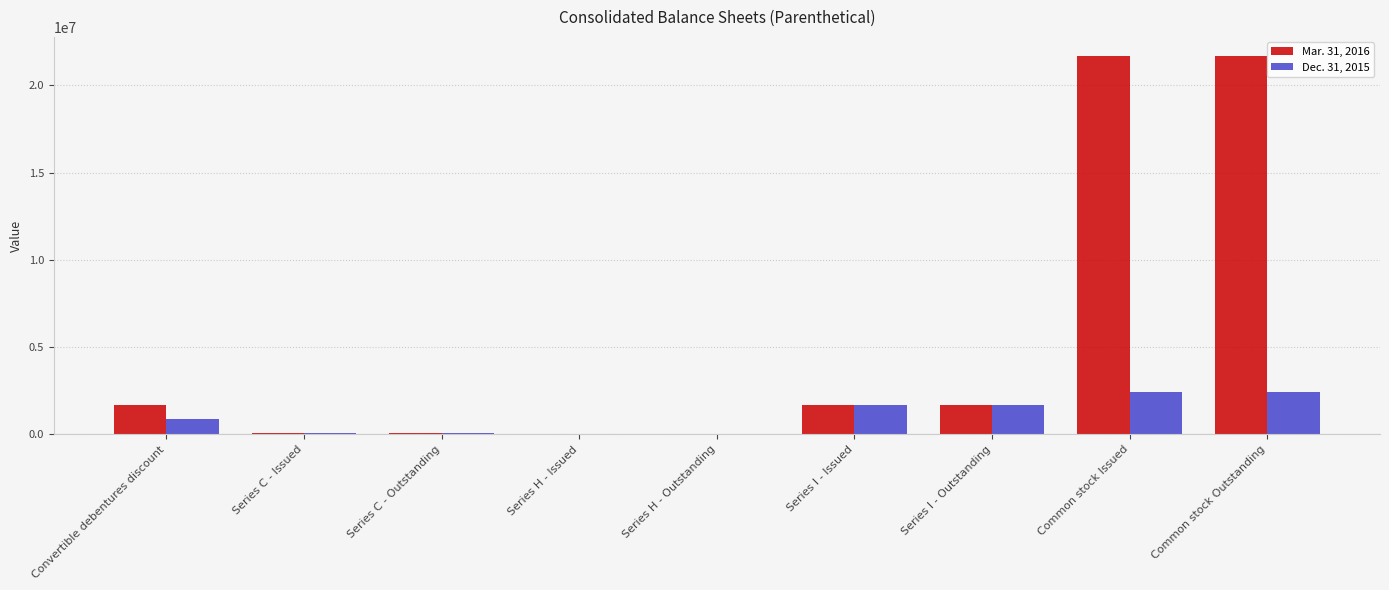

What are all the series names shown in the legend?

Mar. 31, 2016, Dec. 31, 2015